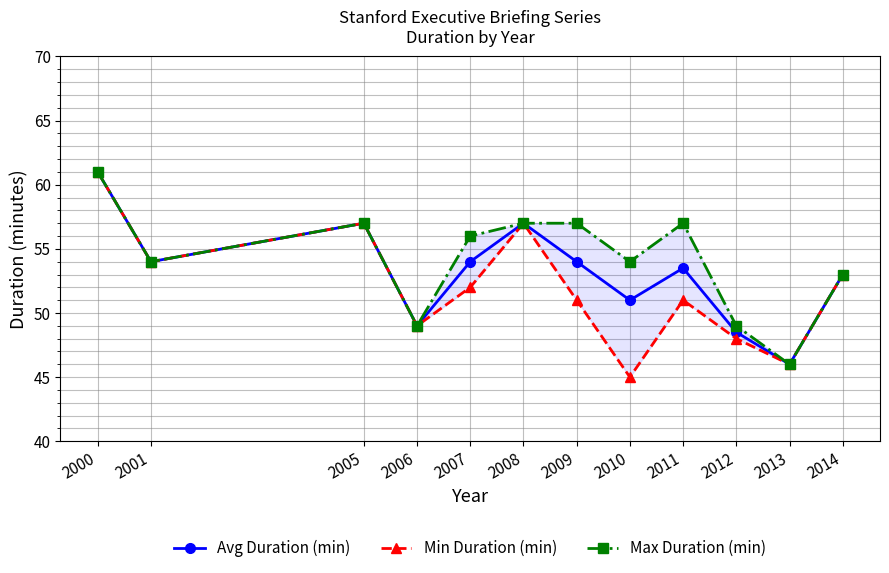

Which series has the widest spread of values?

Min Duration (min)